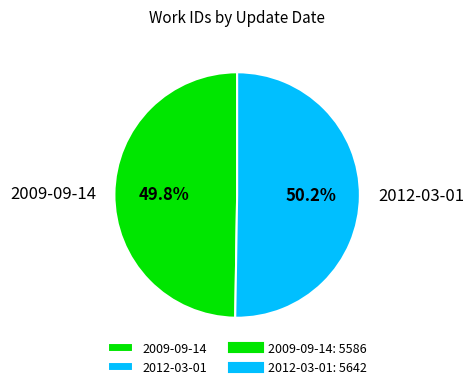

To the nearest percent, what is the average slice percentage?

50%